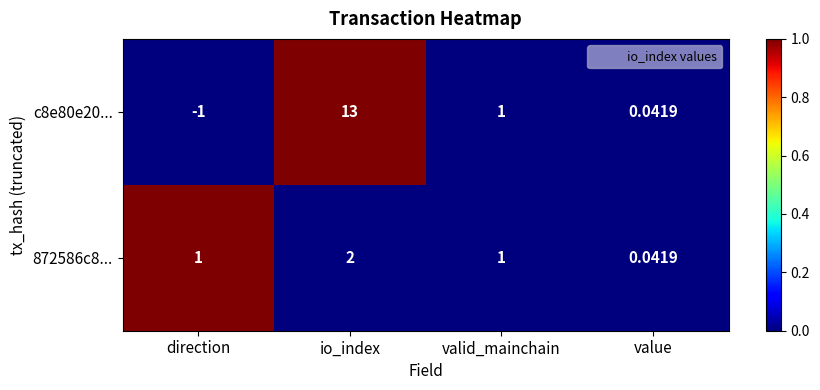

Rank the categories by c8e80e20... value from lowest to highest.

direction, value, valid_mainchain, io_index